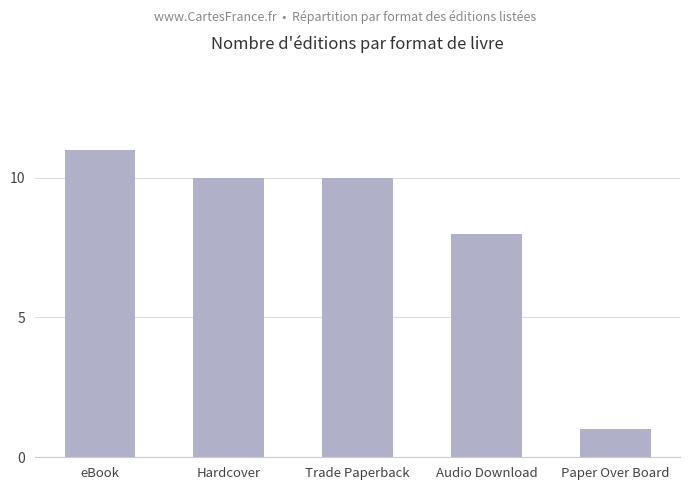

What is the label of the 3rd bar from the left?

Trade Paperback